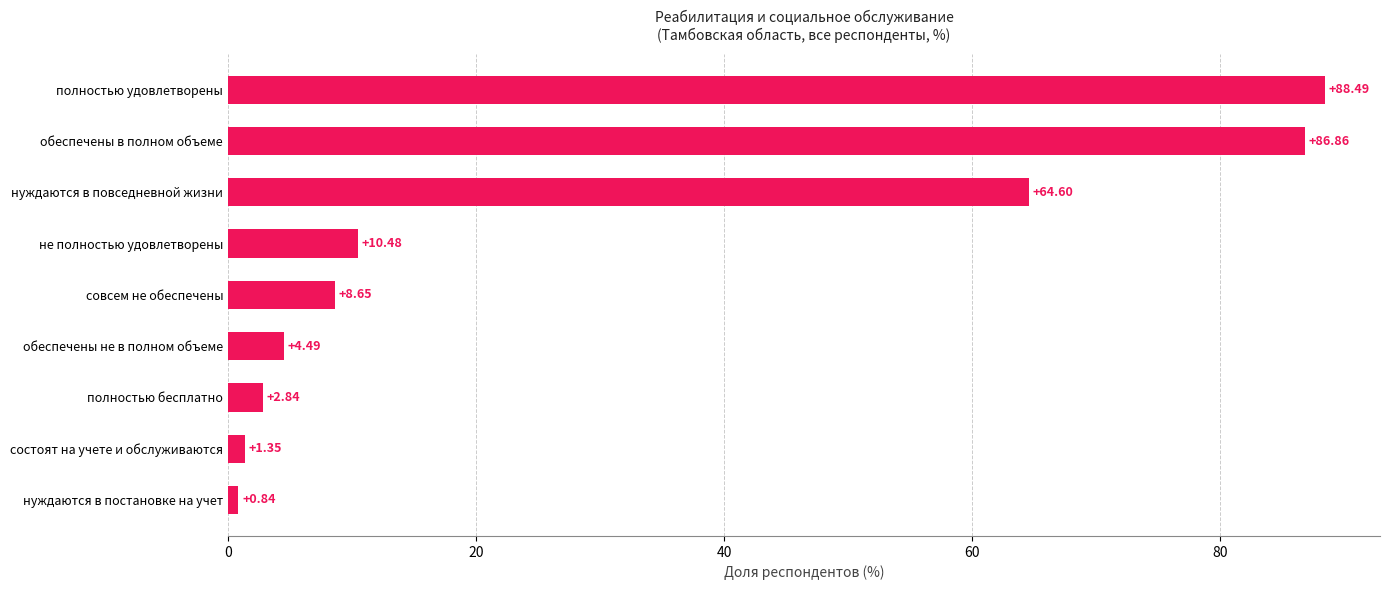

Which category has the lowest value across all series?

нуждаются в постановке на учет